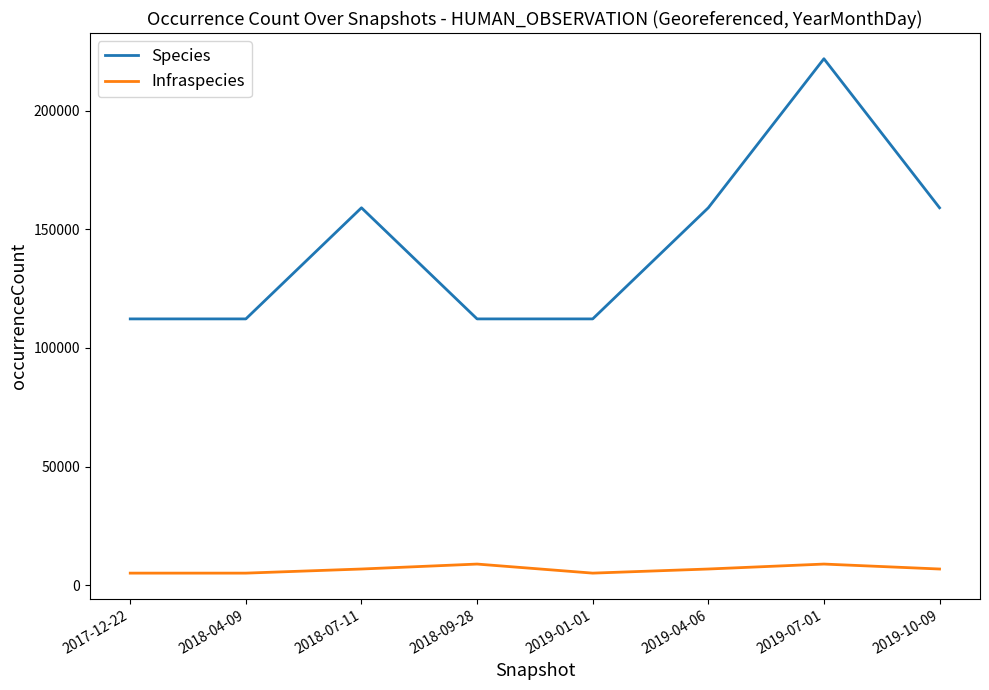

What is the average value of the Species series?

143508